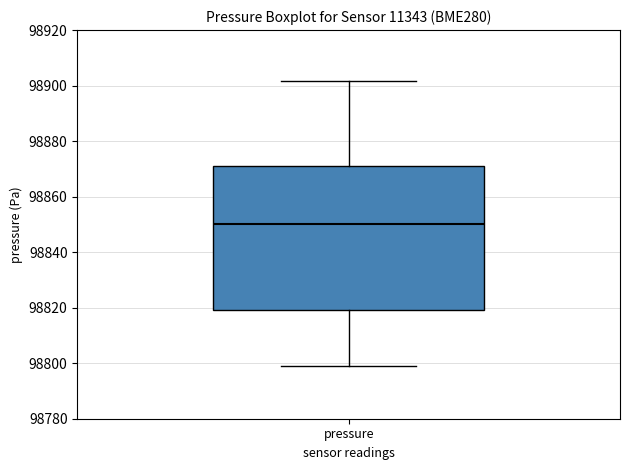

Read this box plot against the y-axis: the position of the median line, the range covered by the box, and the ends of both whiskers. The values are not printed on the chart, so give them approximately, as read against the axis.

median 98850, box 98820 to 98870, whiskers 98798 to 98902